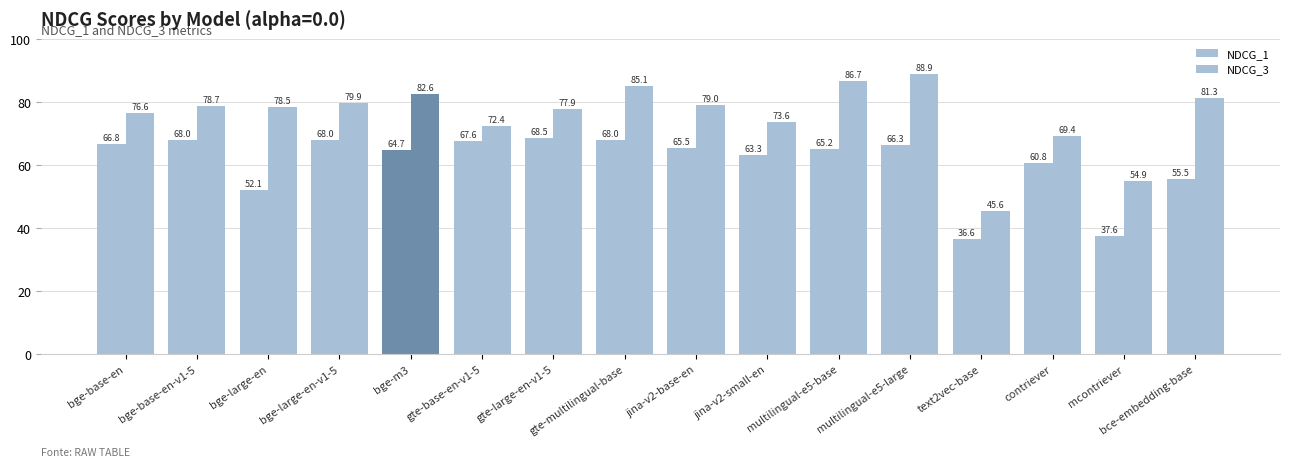

Which category has the lowest value across all series?

text2vec-base